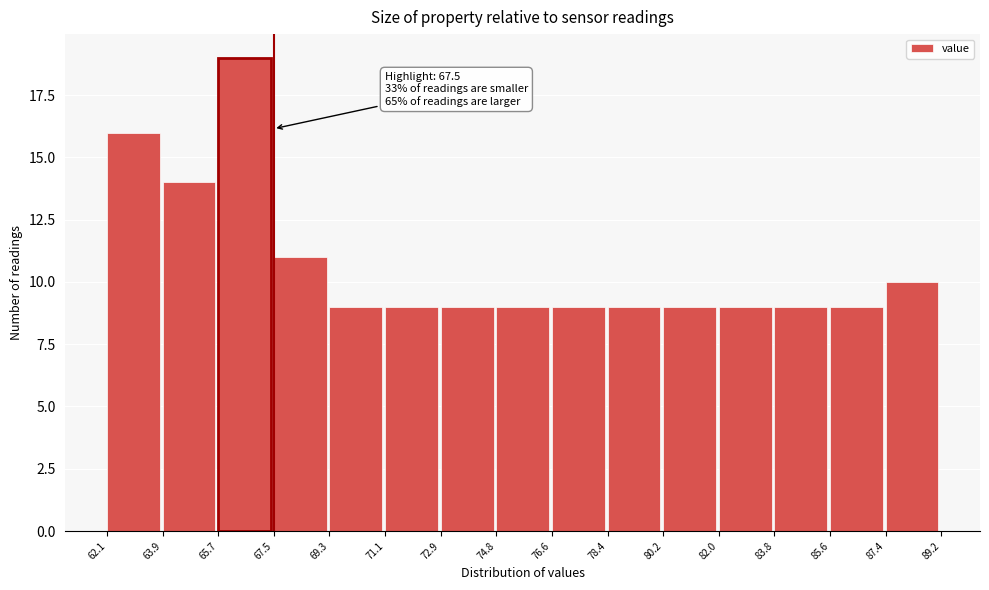

Which range on the x-axis has the tallest bar?

65.7 to 67.5